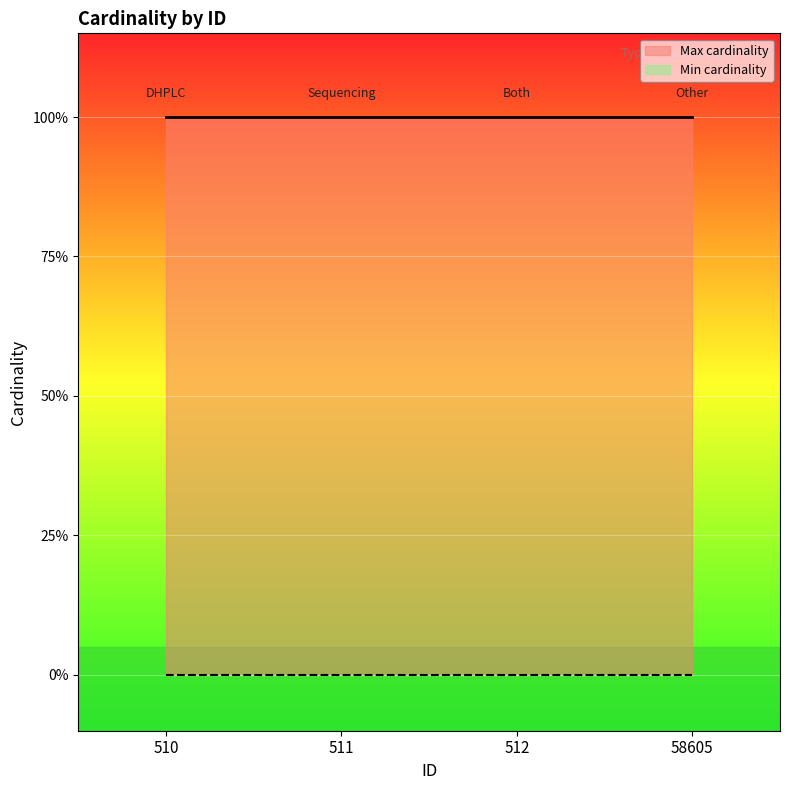

Reading right to left, transcribe all the data shown in this chart.

Max cardinality line: 58605=1	512=1	511=1	510=1
Min cardinality line: 58605=0	512=0	511=0	510=0